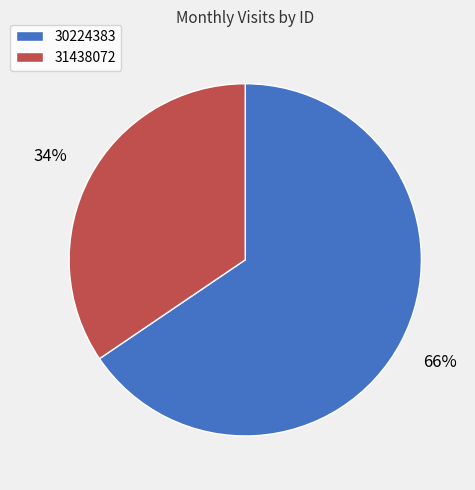

Rank the categories by value from lowest to highest.

31438072, 30224383